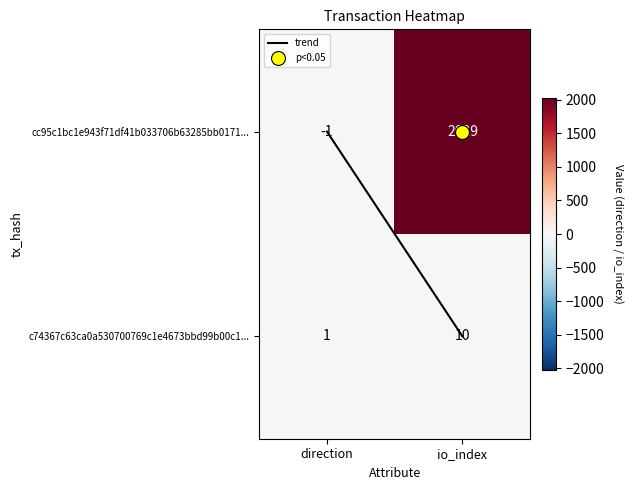

Which series has the largest total across all categories?

cc95c1bc1e943f71df41b033706b63285bb0171...